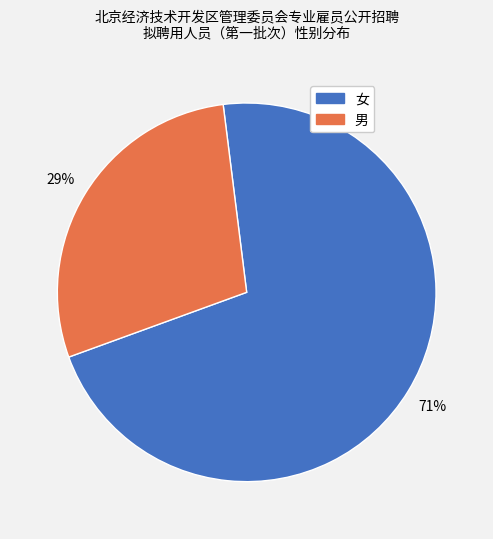

Is there a majority slice in this chart?

Yes